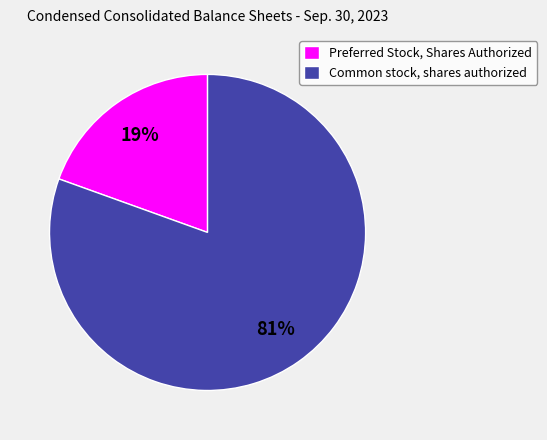

What percentage is the Preferred Stock, Shares Authorized slice, to the nearest percent?

19%